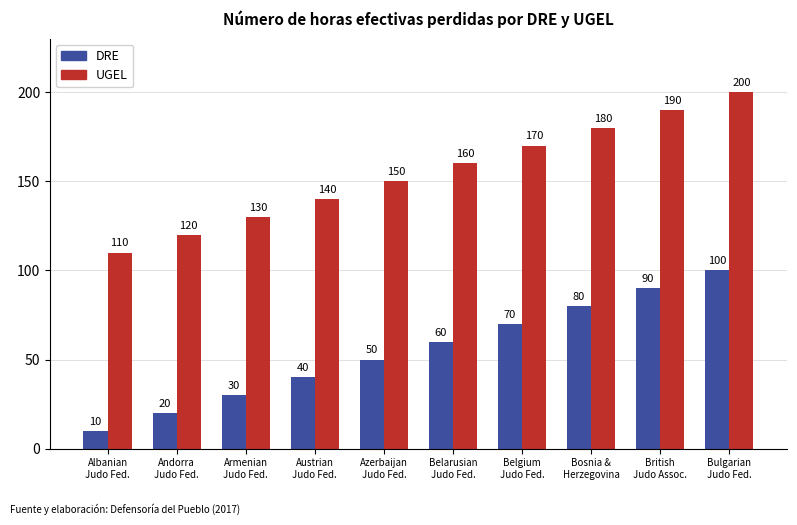

How many categories are shown in the chart?

10